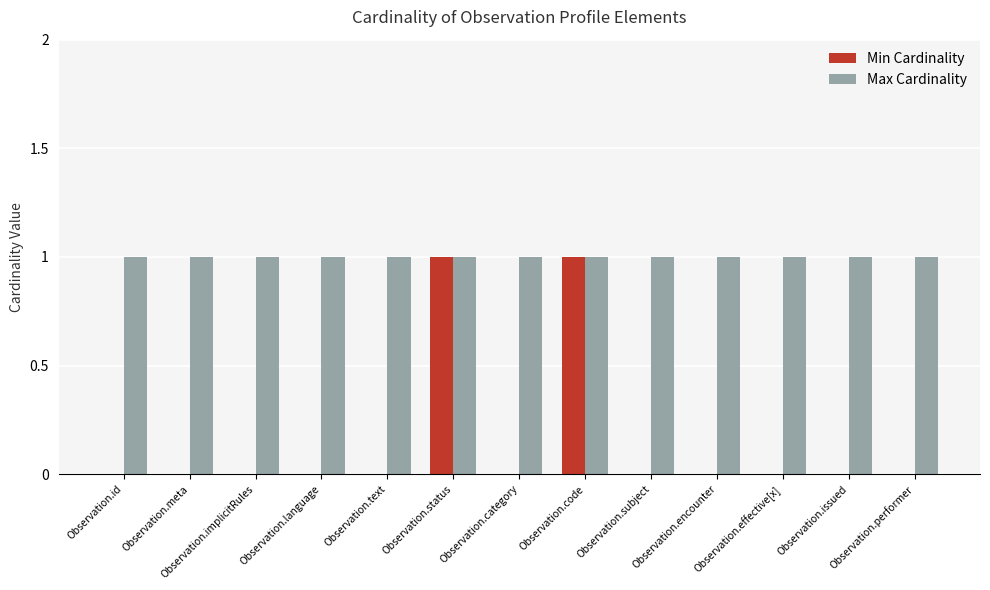

Which series has the largest total across all categories?

Max Cardinality